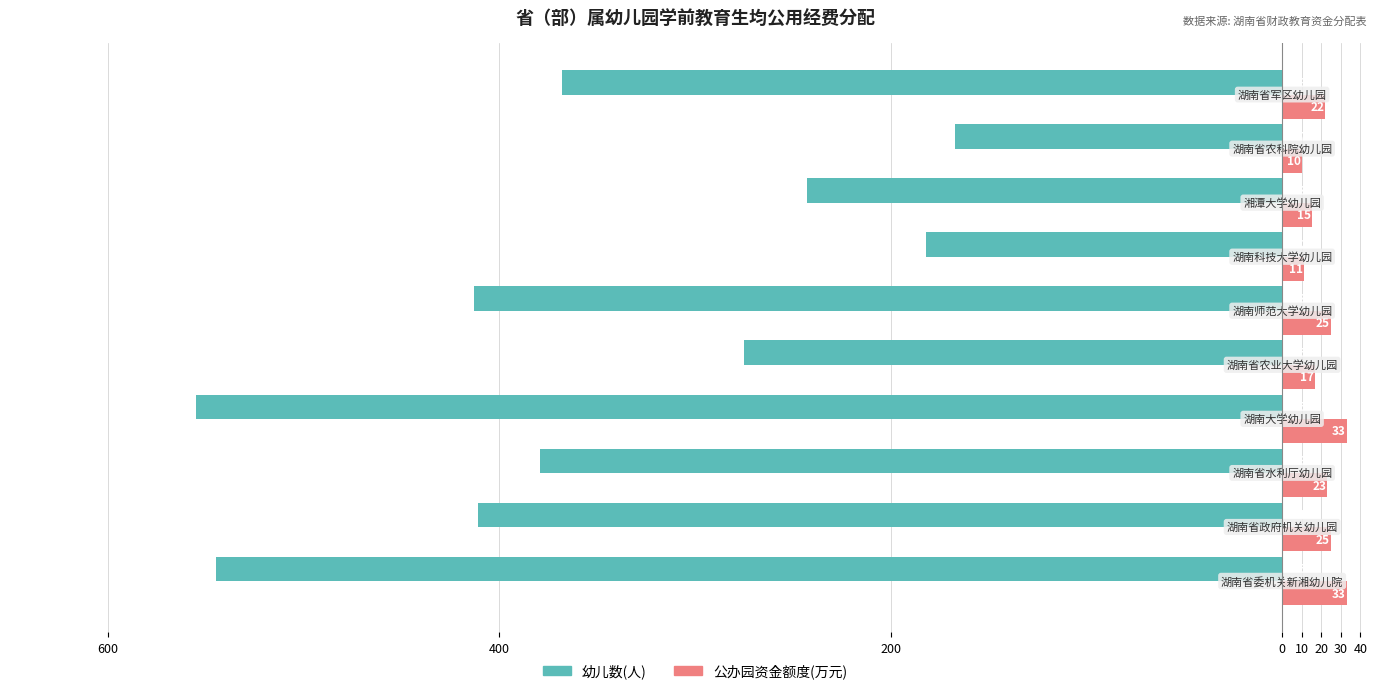

What are all the series names shown in the legend?

幼儿数(人), 公办园资金额度(万元)